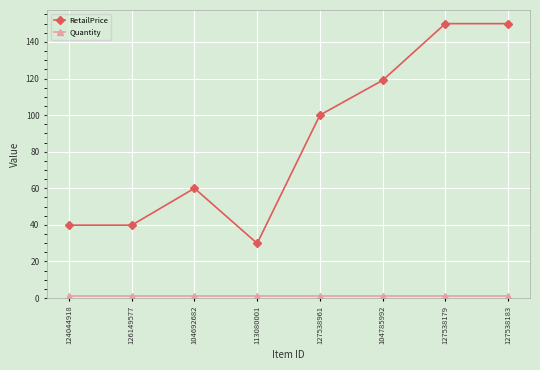

Which series has the widest spread of values?

RetailPrice